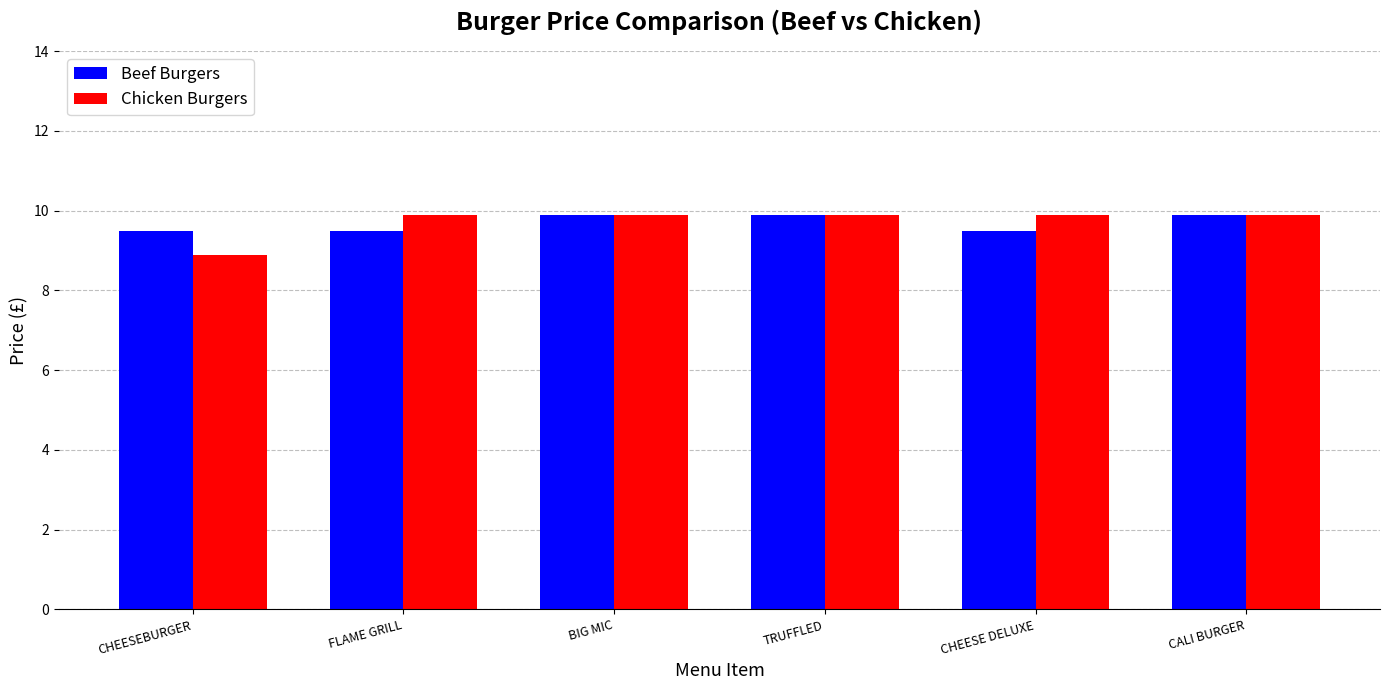

What value does the Beef Burgers series have at CALI BURGER?

9.9